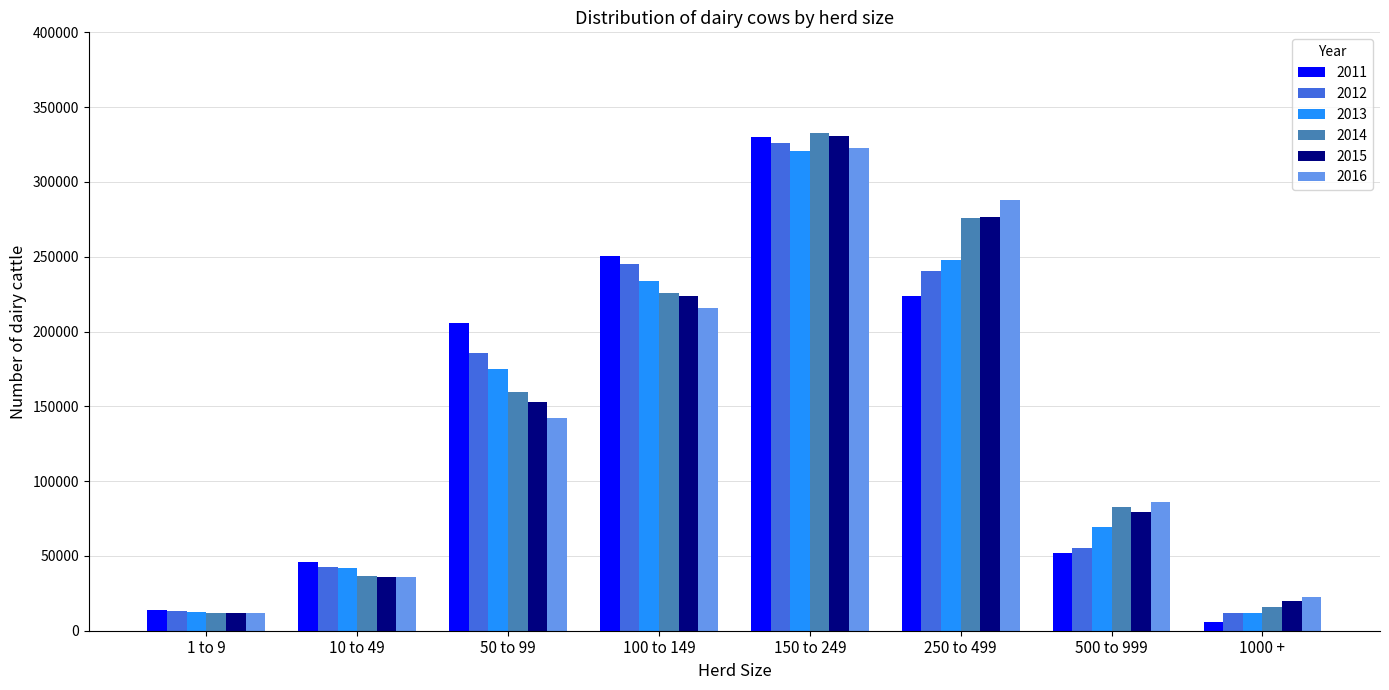

Where does the 2016 series first go above 142389?

50 to 99